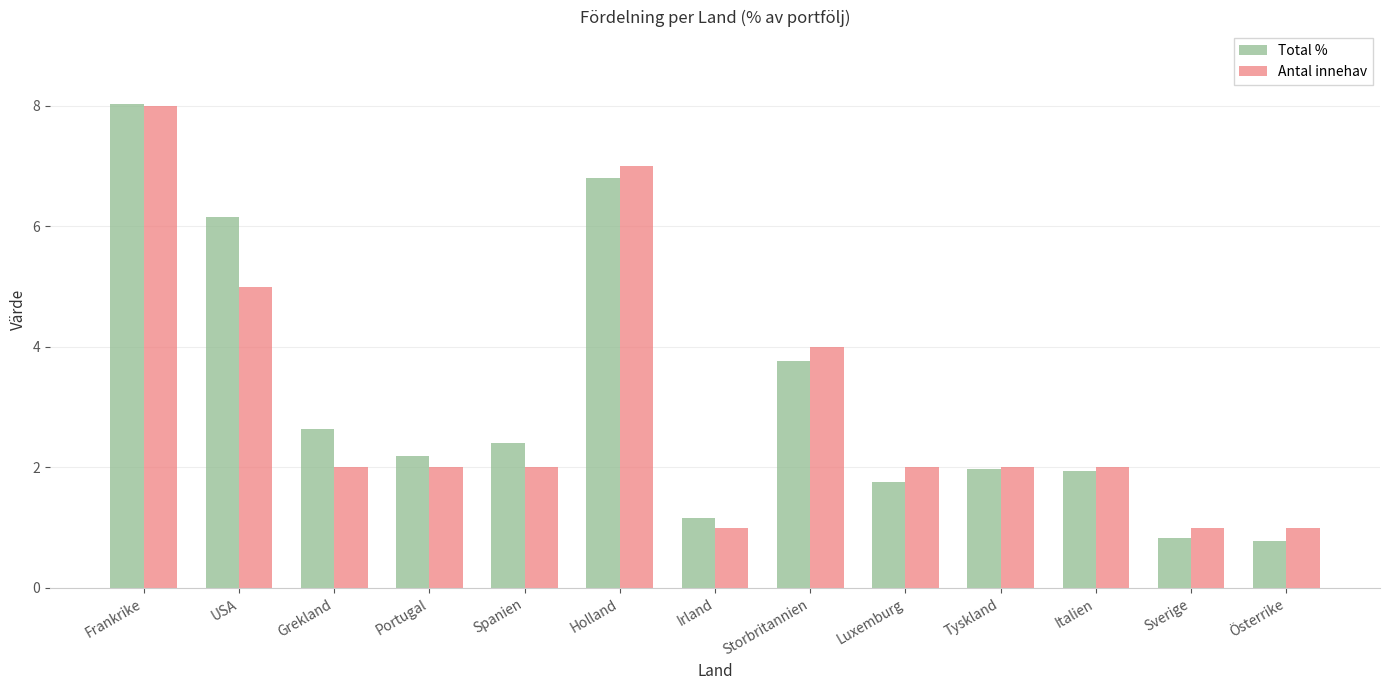

Read the Antal innehav value at Irland.

1.0